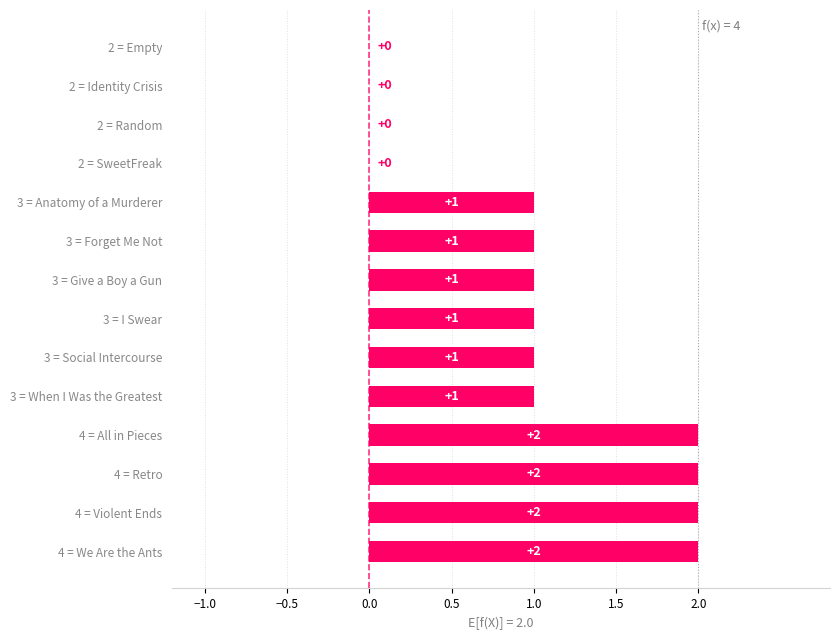

Between 2 = SweetFreak and 3 = Social Intercourse, which is larger?

3 = Social Intercourse